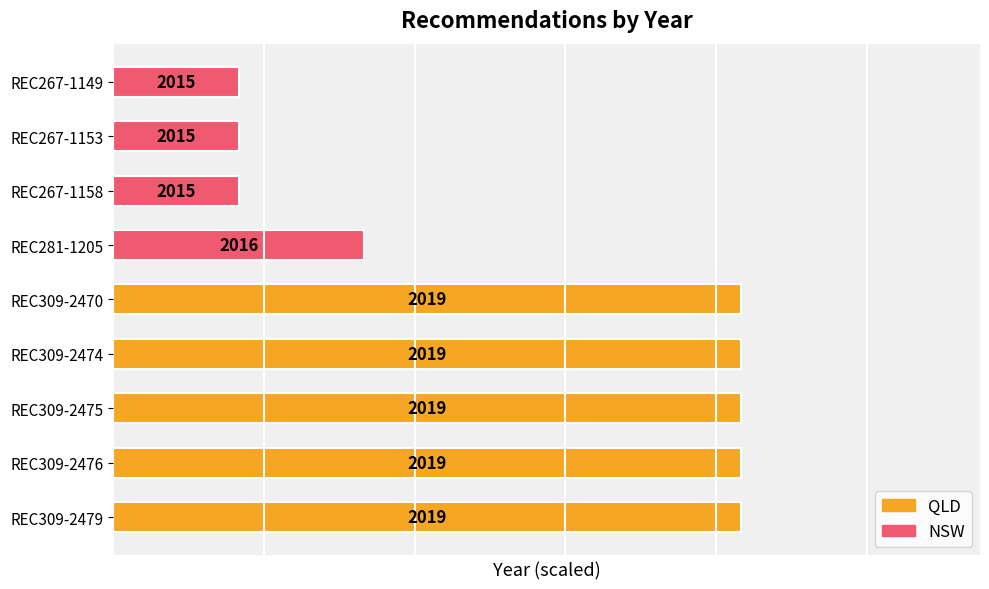

List the labels in order of value, smallest first.

REC267-1158, REC267-1153, REC267-1149, REC281-1205, REC309-2479, REC309-2476, REC309-2475, REC309-2474, REC309-2470